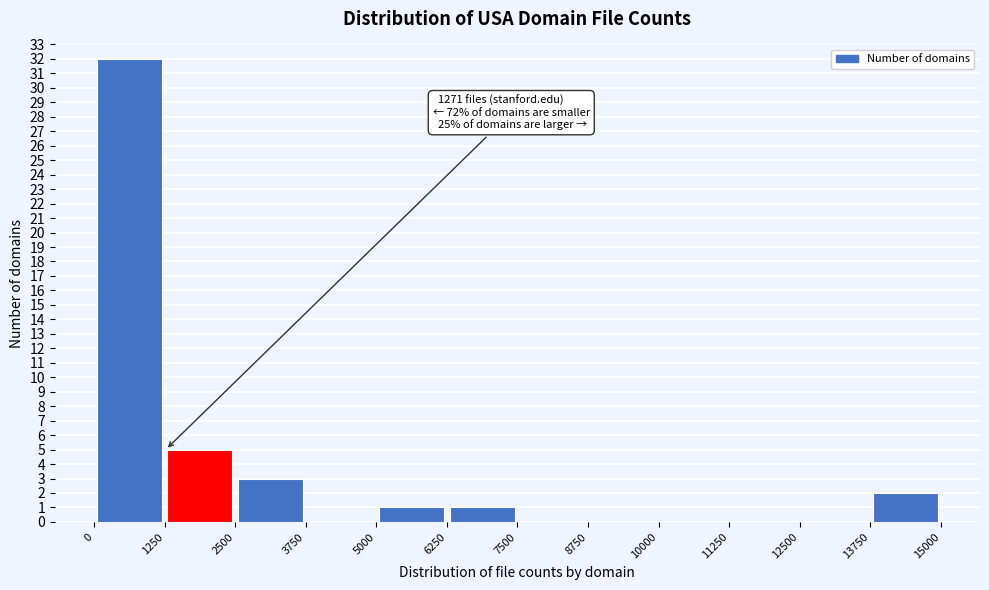

Which range on the x-axis has the tallest bar?

0 to 1250